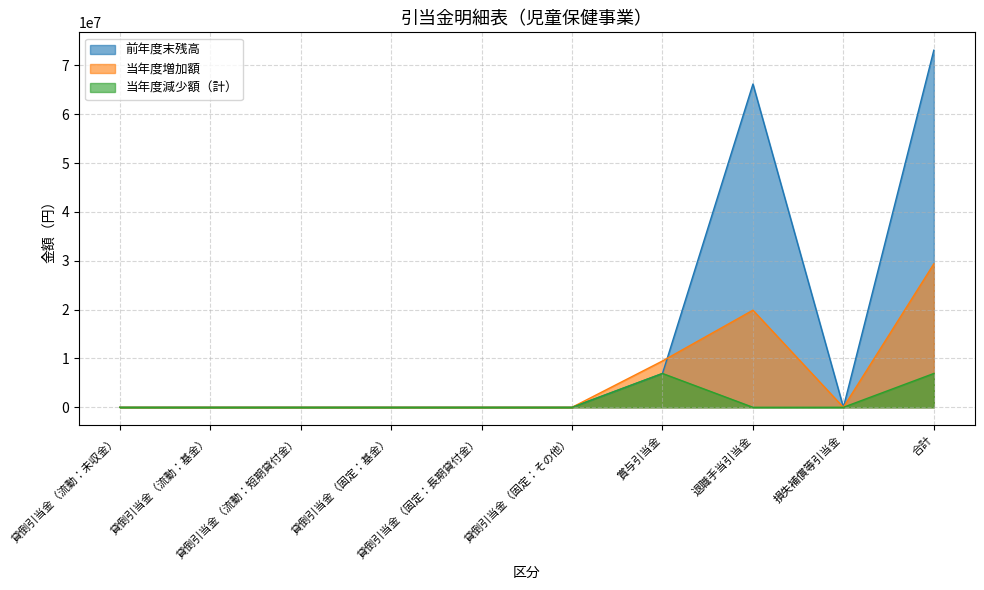

At which category does 当年度減少額（計） reach its first local peak?

賞与引当金